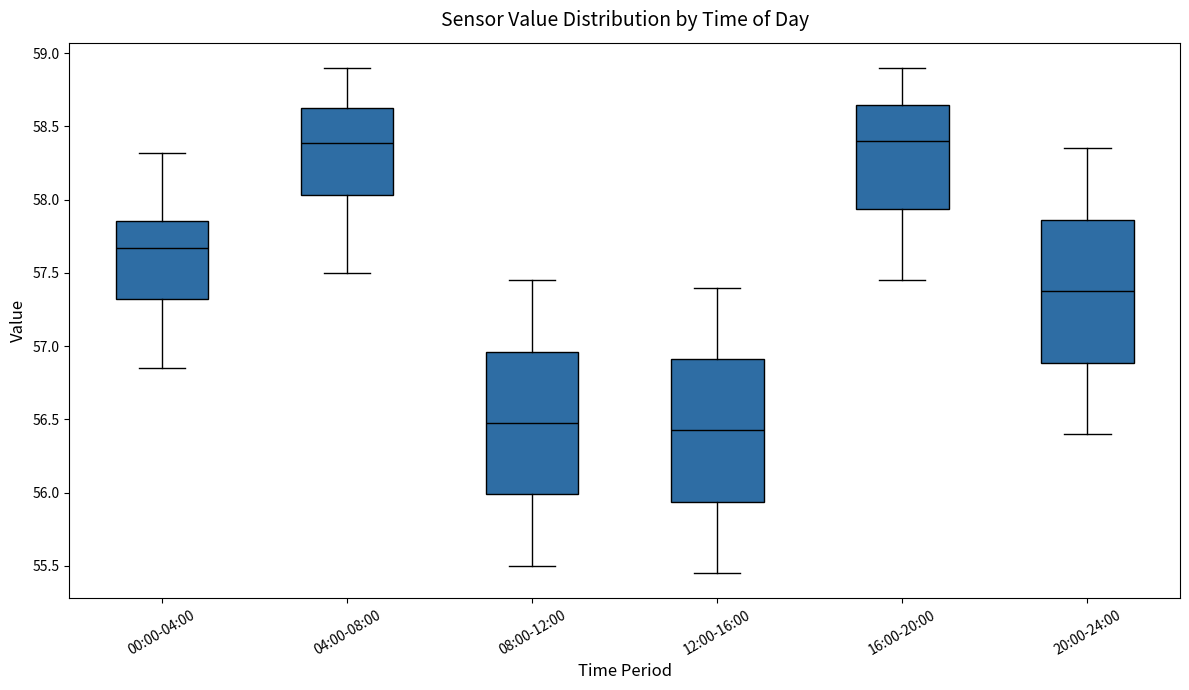

Reading left to right, transcribe this box plot: for each box, give where its median line is, the range the box spans, and where its two whiskers end, as read against the y-axis. The values are not printed on the chart, so give them approximately, as read against the axis.

00:00-04:00: median 57.65, box 57.30 to 57.85, whiskers 56.85 to 58.30
04:00-08:00: median 58.40, box 58.05 to 58.65, whiskers 57.50 to 58.90
08:00-12:00: median 56.50, box 56.00 to 56.95, whiskers 55.50 to 57.45
12:00-16:00: median 56.45, box 55.95 to 56.90, whiskers 55.45 to 57.40
16:00-20:00: median 58.40, box 57.95 to 58.65, whiskers 57.45 to 58.90
20:00-24:00: median 57.40, box 56.90 to 57.85, whiskers 56.40 to 58.35